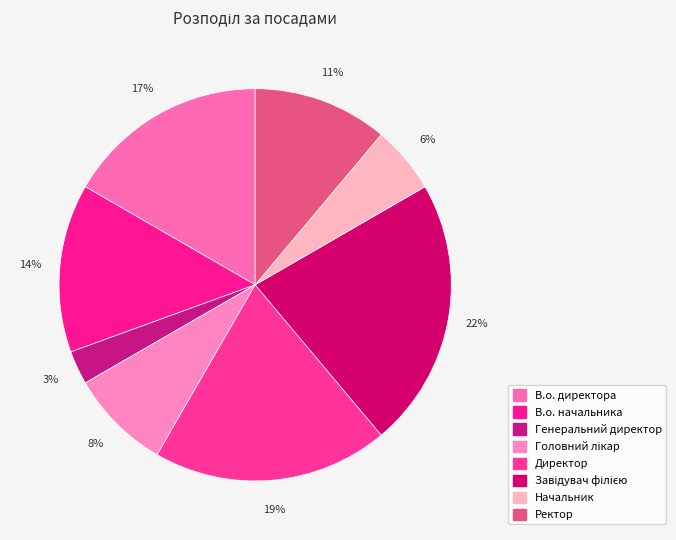

Count the number of slices in the pie.

8